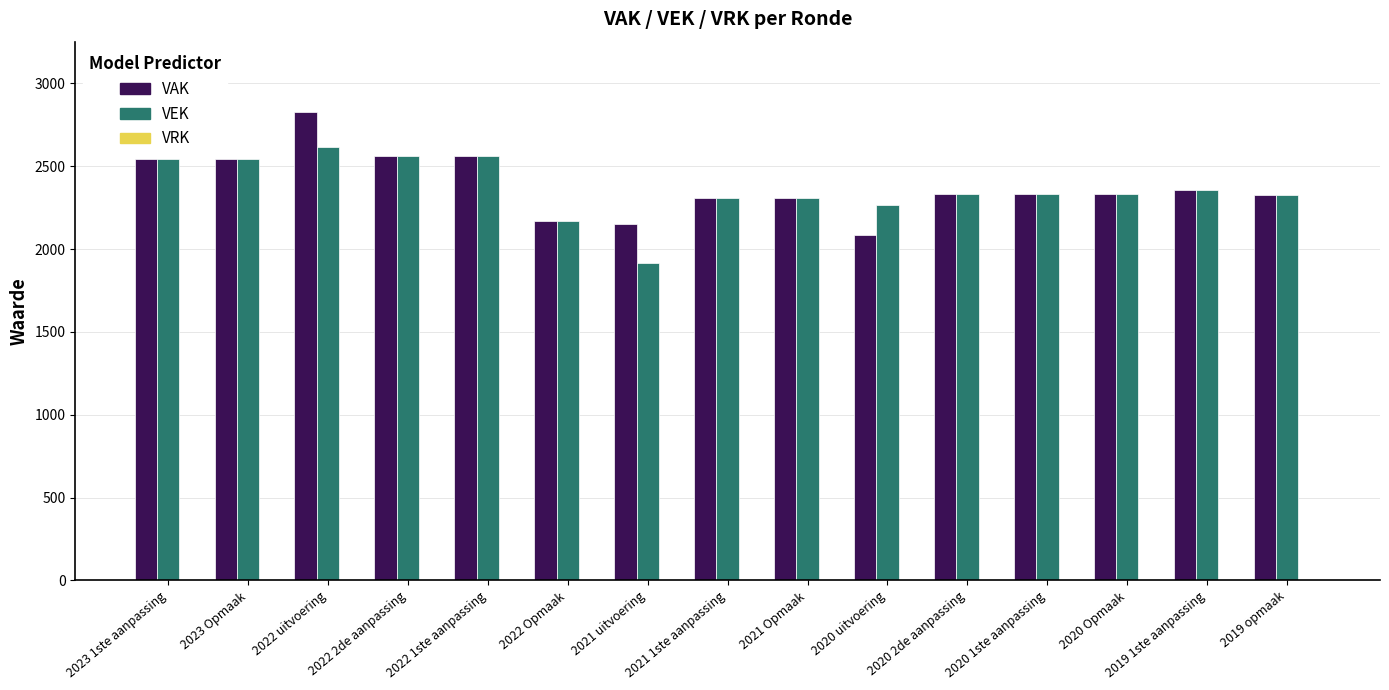

Which series has the largest range (max minus min)?

VAK